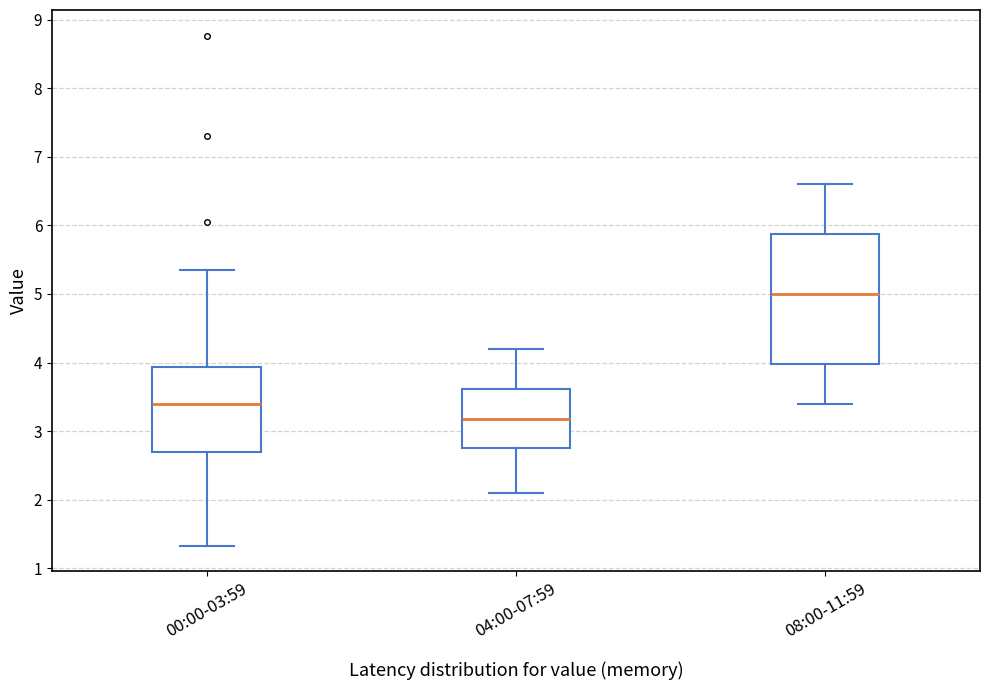

Which box's median line is the lowest?

04:00-07:59